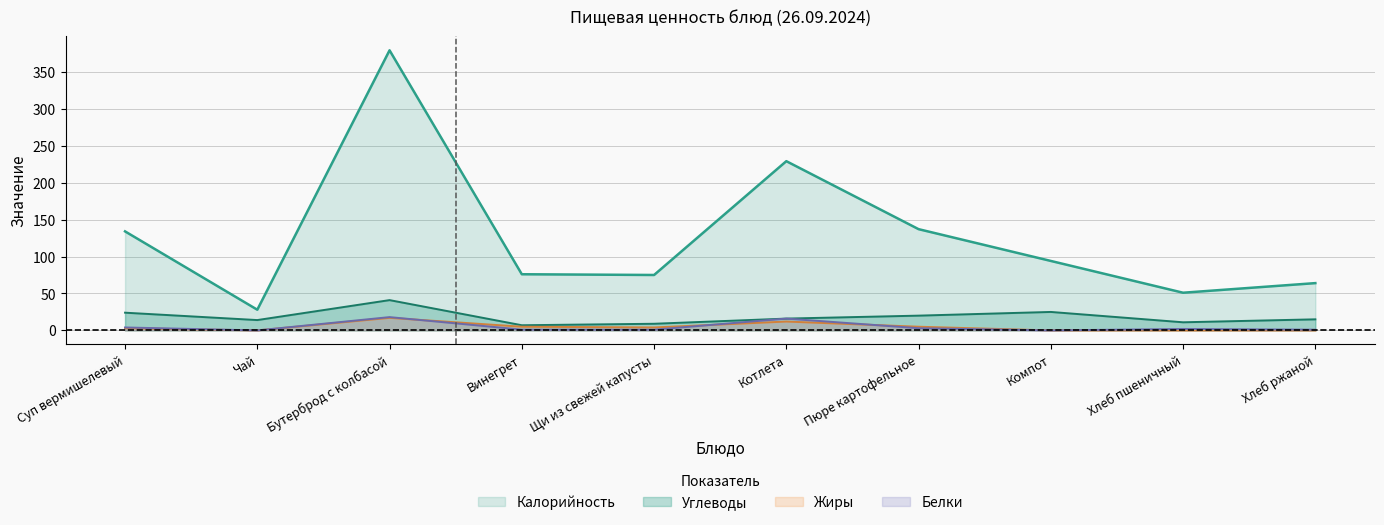

What position from the right is Пюре картофельное?

4